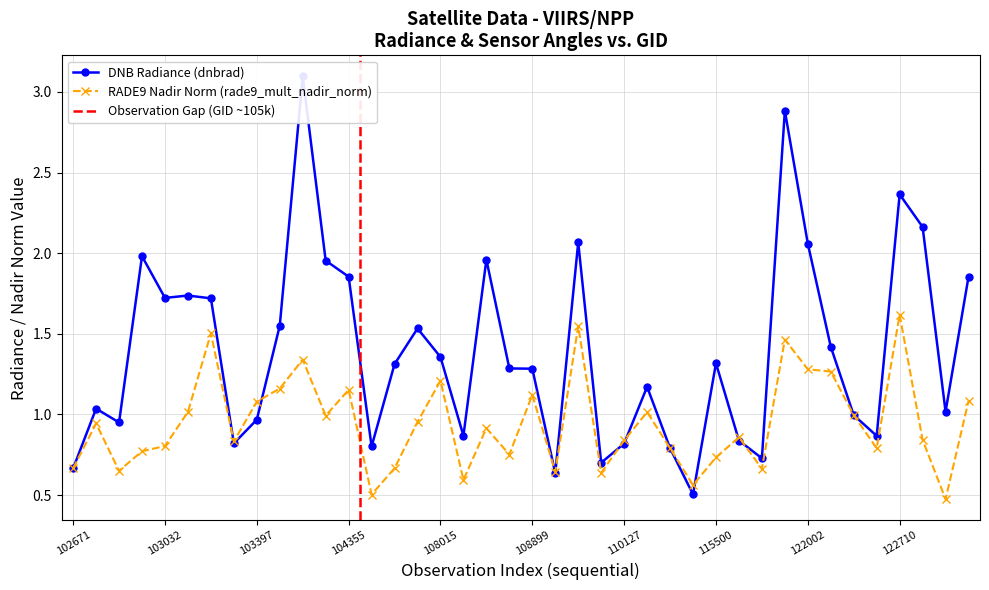

How many interior local valleys does the dnbrad series have?

11